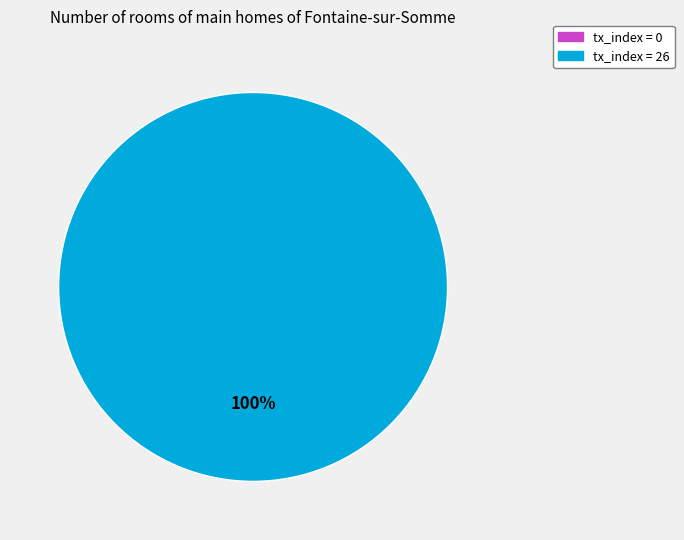

Does any single category account for the majority?

Yes